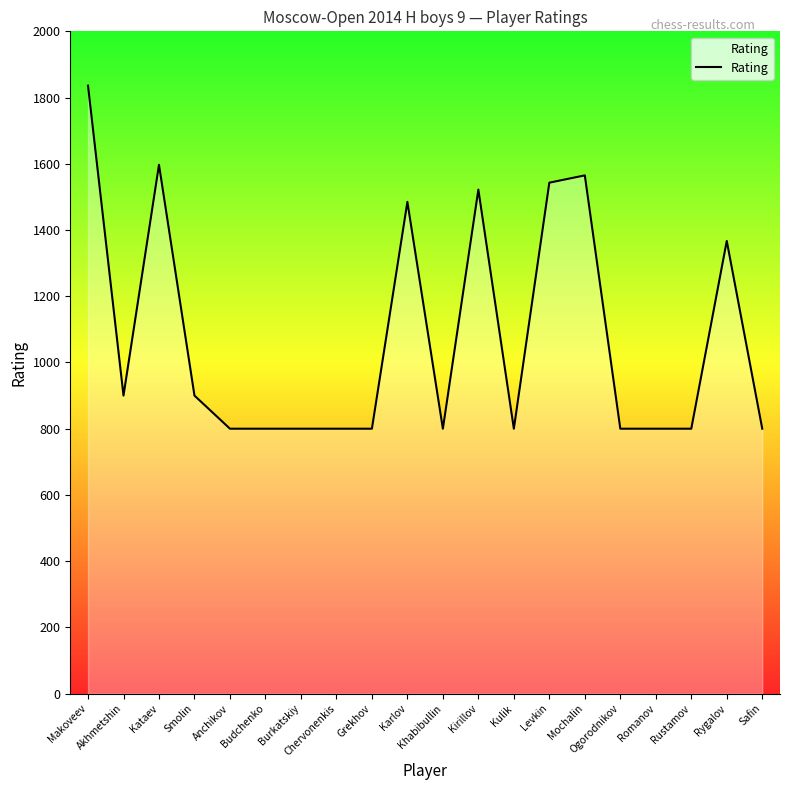

The chart shows a value of 448 at Rustamov. True or false?

False